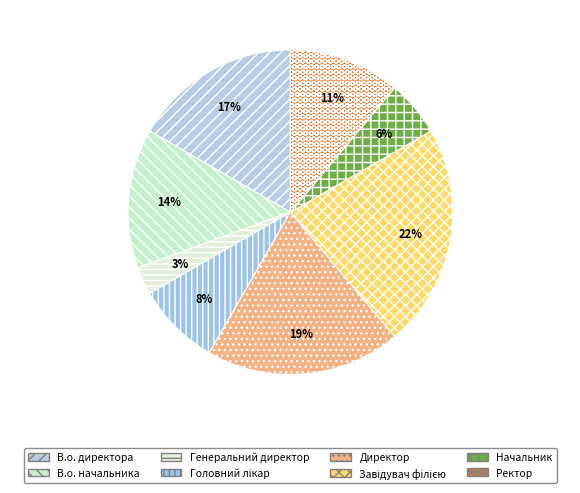

How many slices are in this pie chart?

8